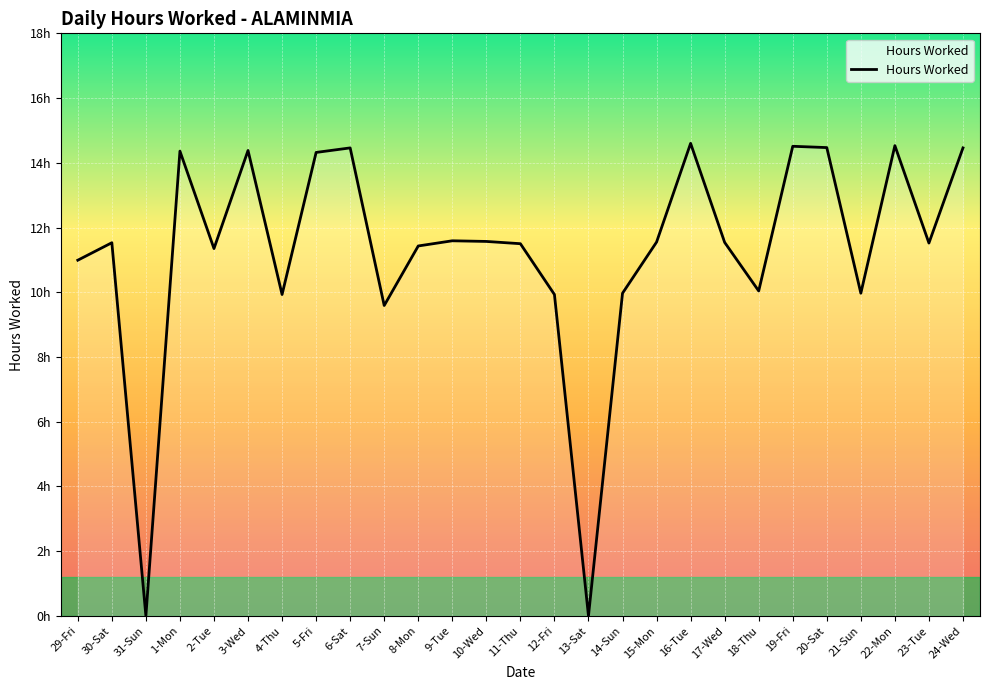

Is this an area chart (filled region under the line)?

Yes